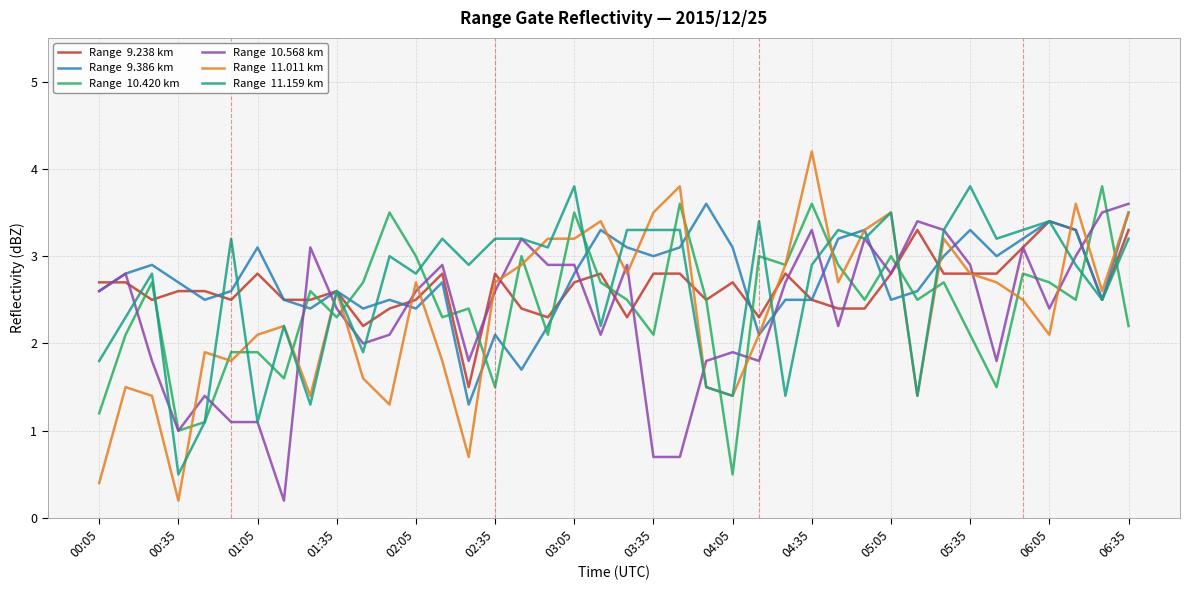

What is the greatest value displayed?

4.2